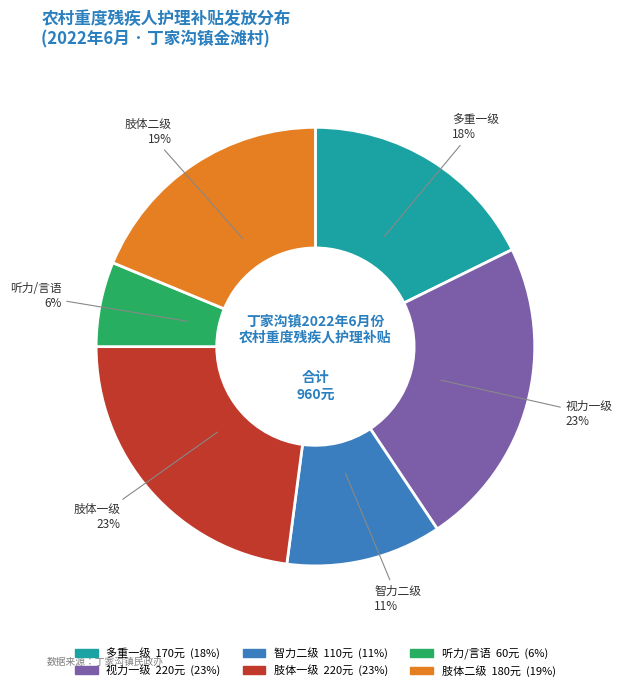

Is there a majority slice in this chart?

No